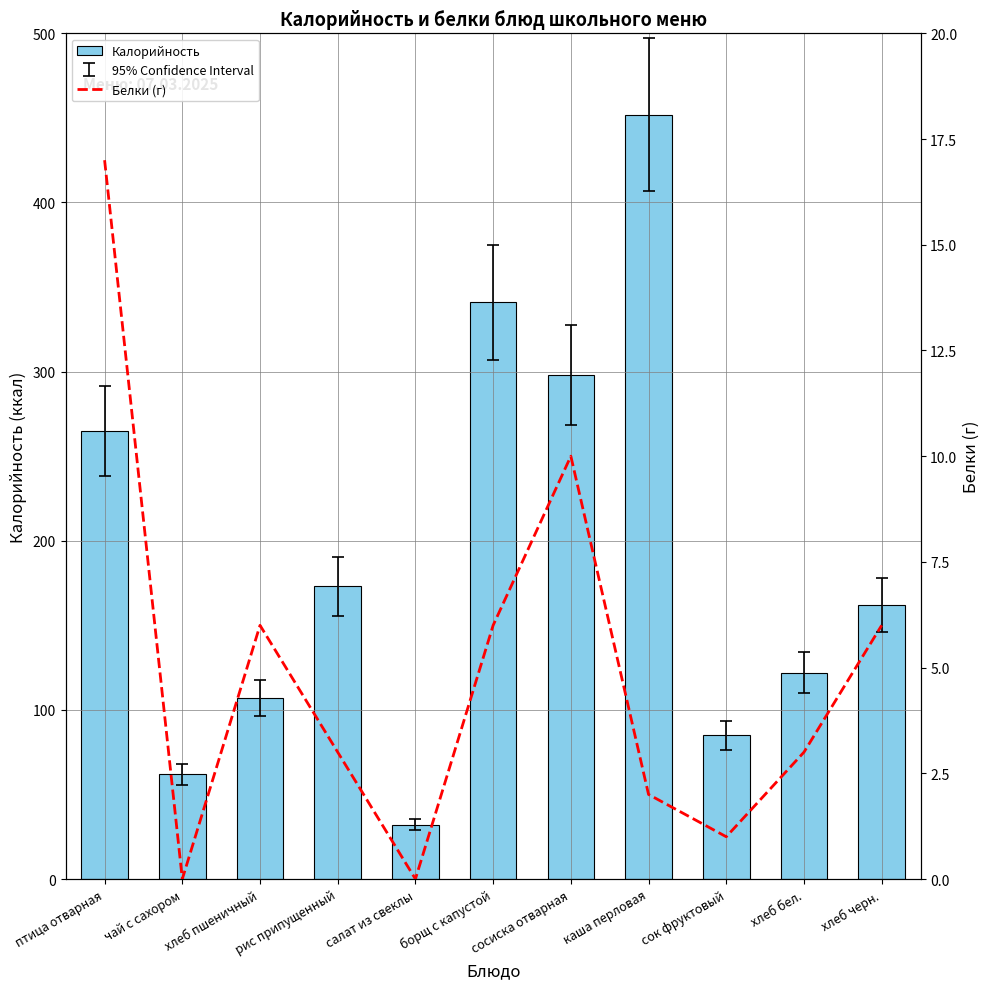

Which label corresponds to the smallest value in the chart?

чай с сахором